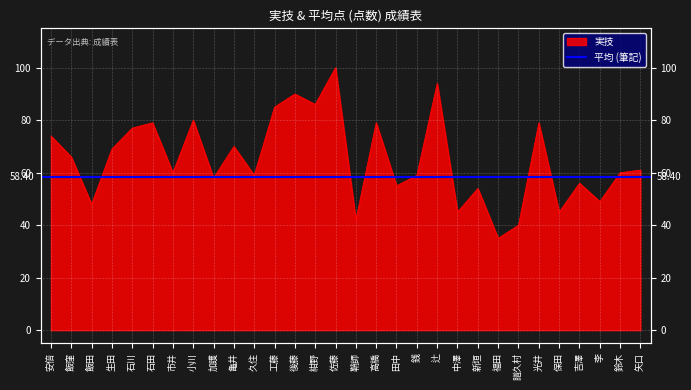

What is the difference between the values at 譜久村 and 工藤?

45